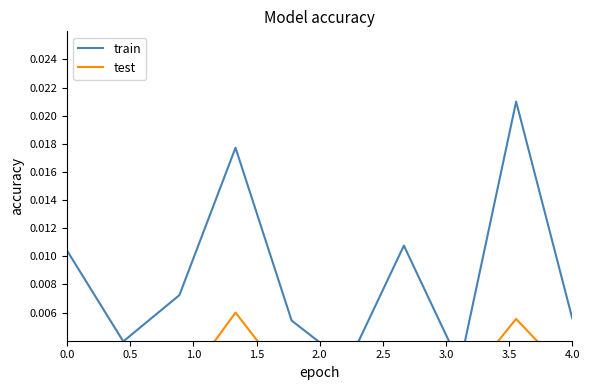

Rank the series by their average value, from lowest to highest.

test, train